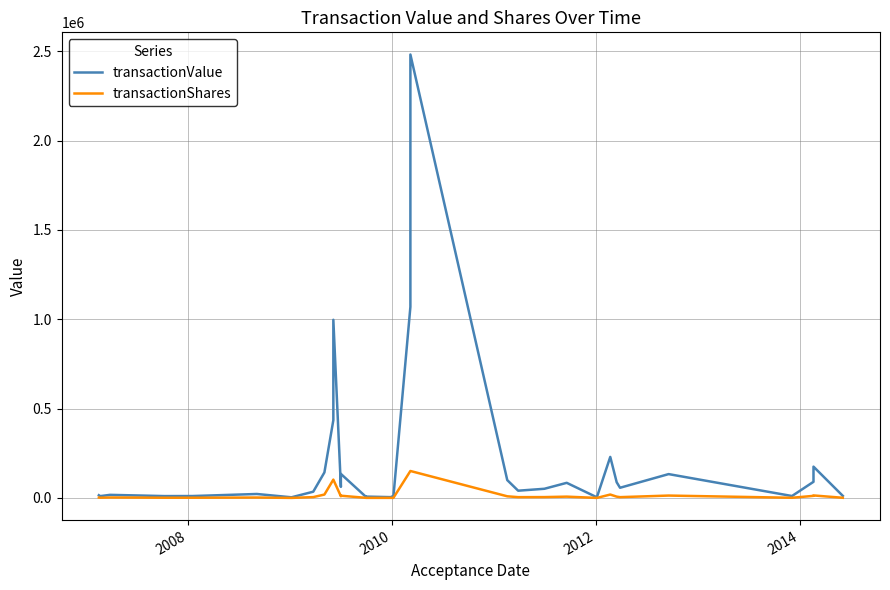

How many data points does each series have?

34